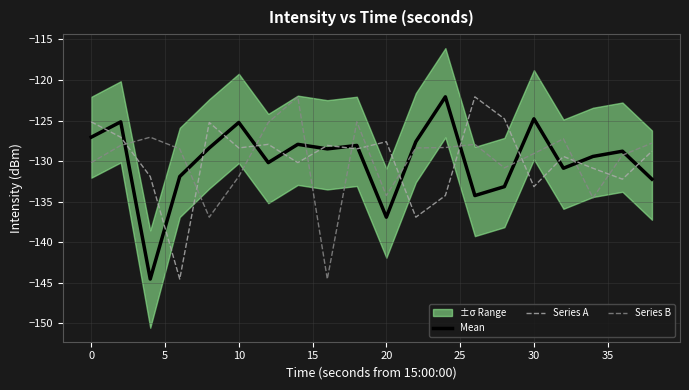

Which series ends up on top after the final intersection of Series B and Mean?

Series B